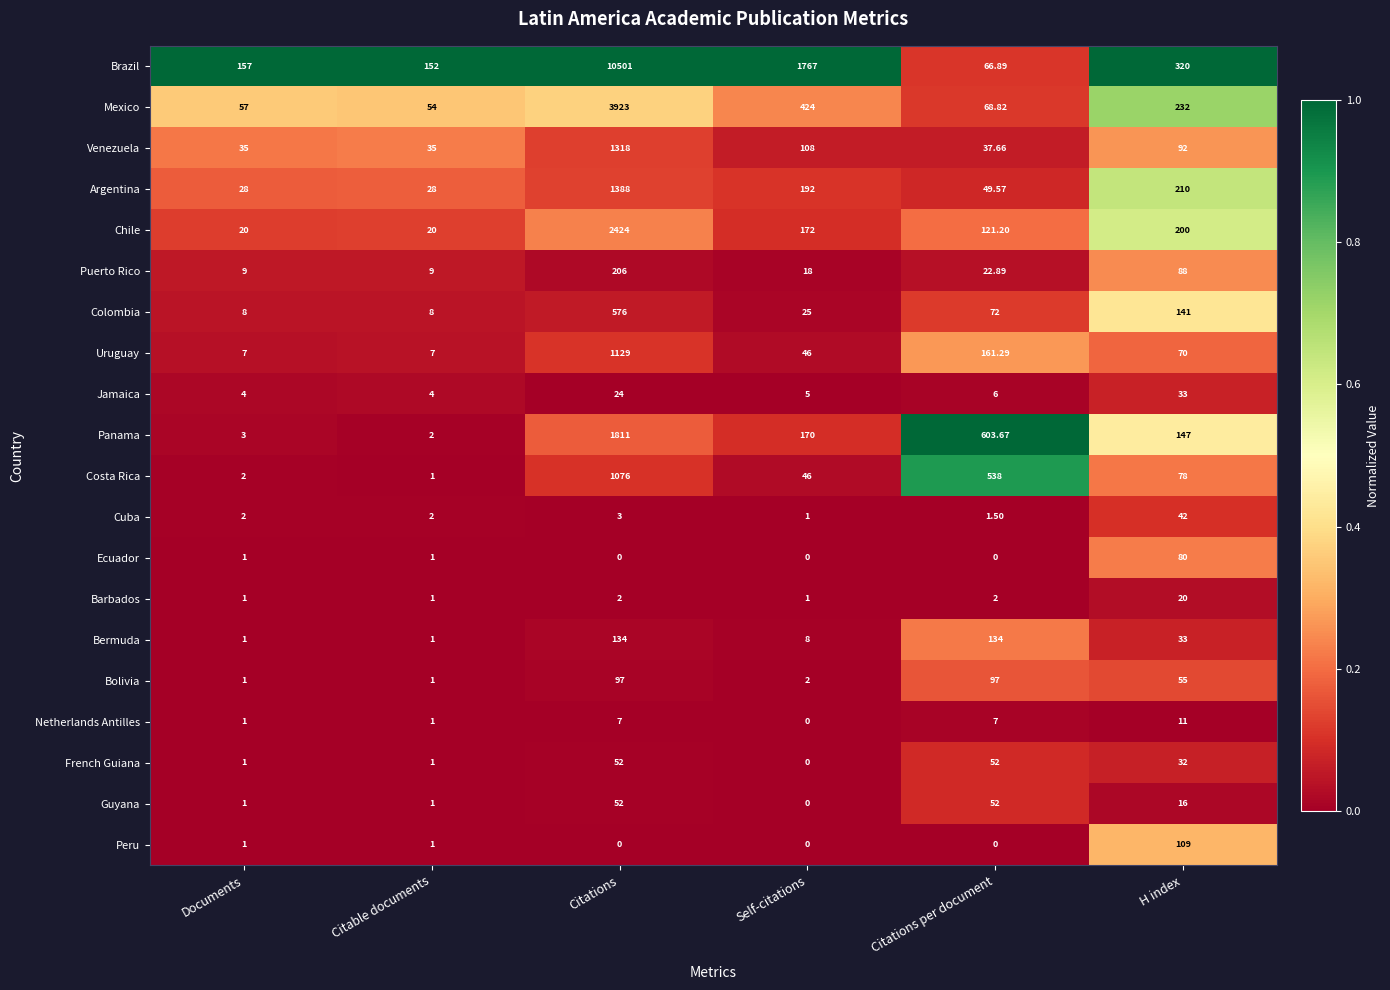

Which series has the widest spread of values?

Brazil